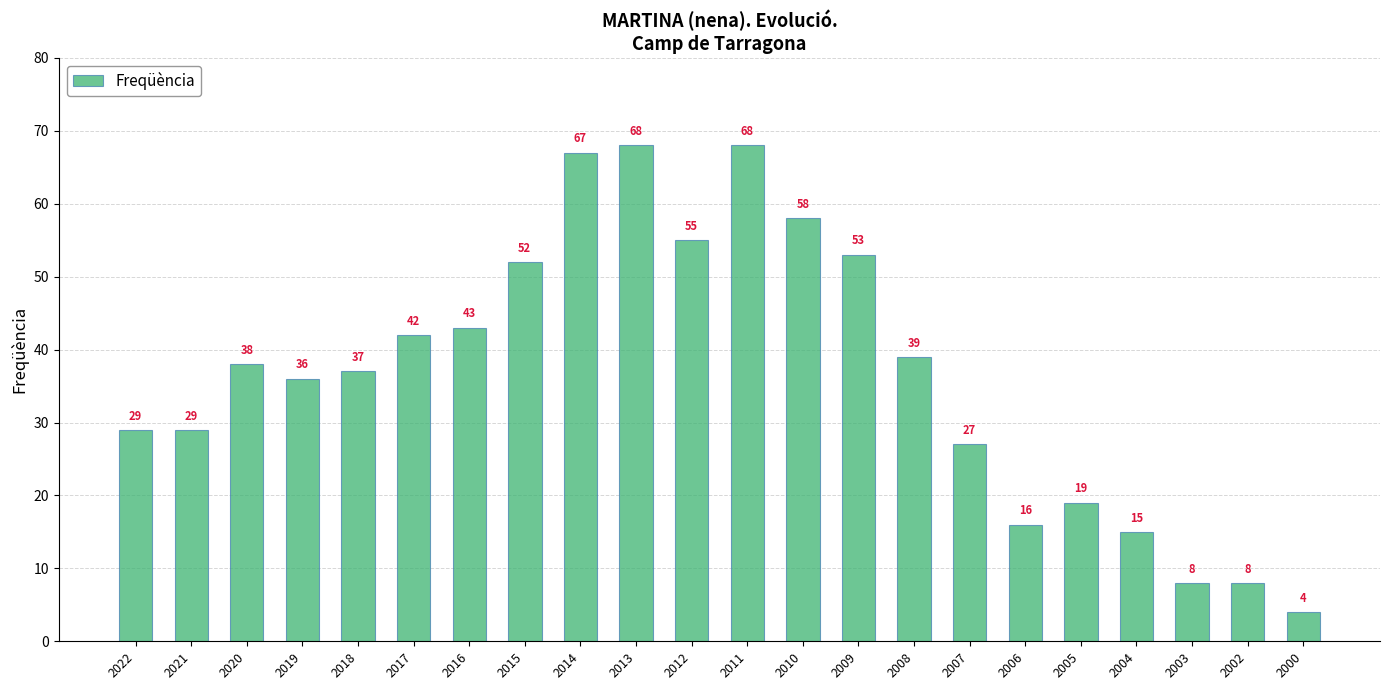

What is the difference between the values at 2007 and 2005?

8